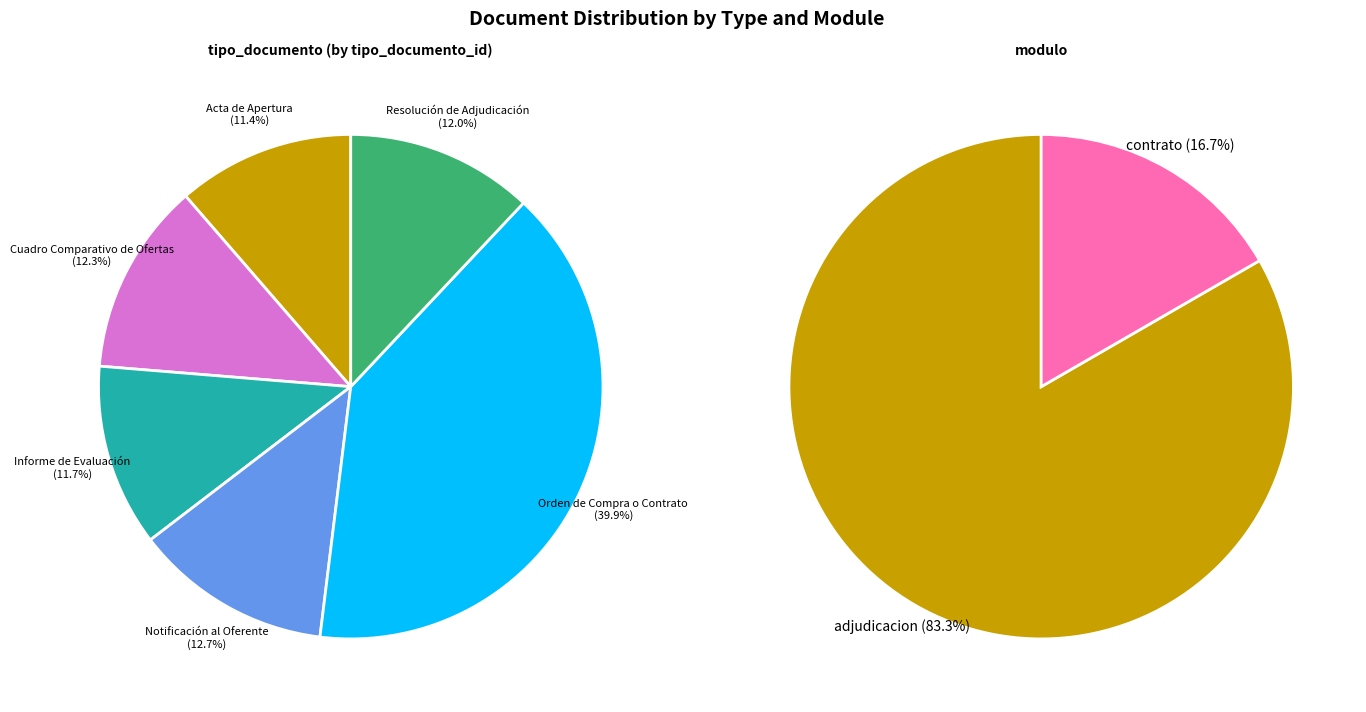

Is it true that Orden de Compra o Contrato is 40% of the pie?

True